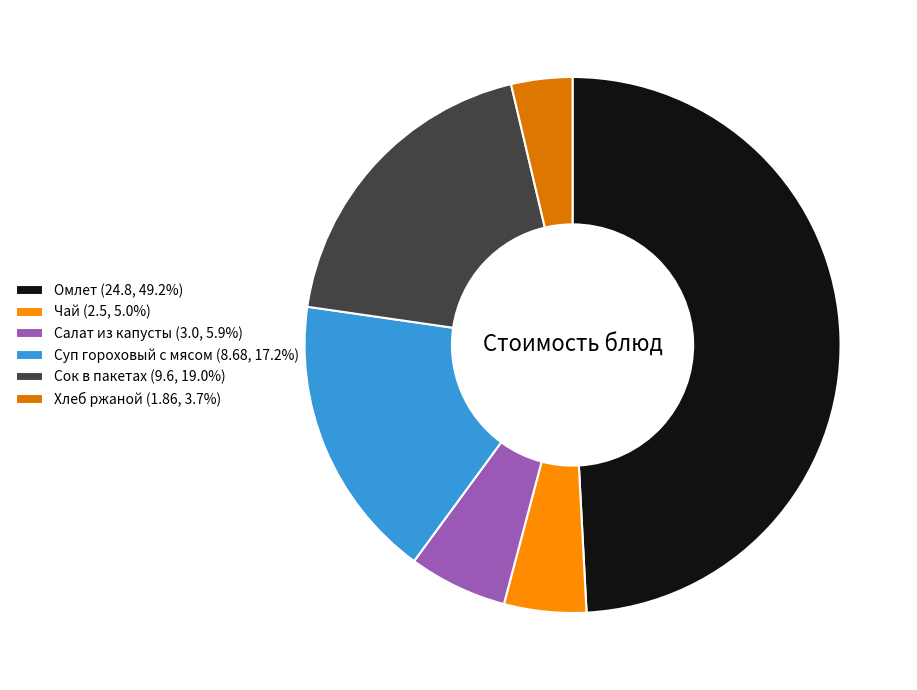

Which has a higher value, Салат из капусты or Суп гороховый с мясом?

Суп гороховый с мясом